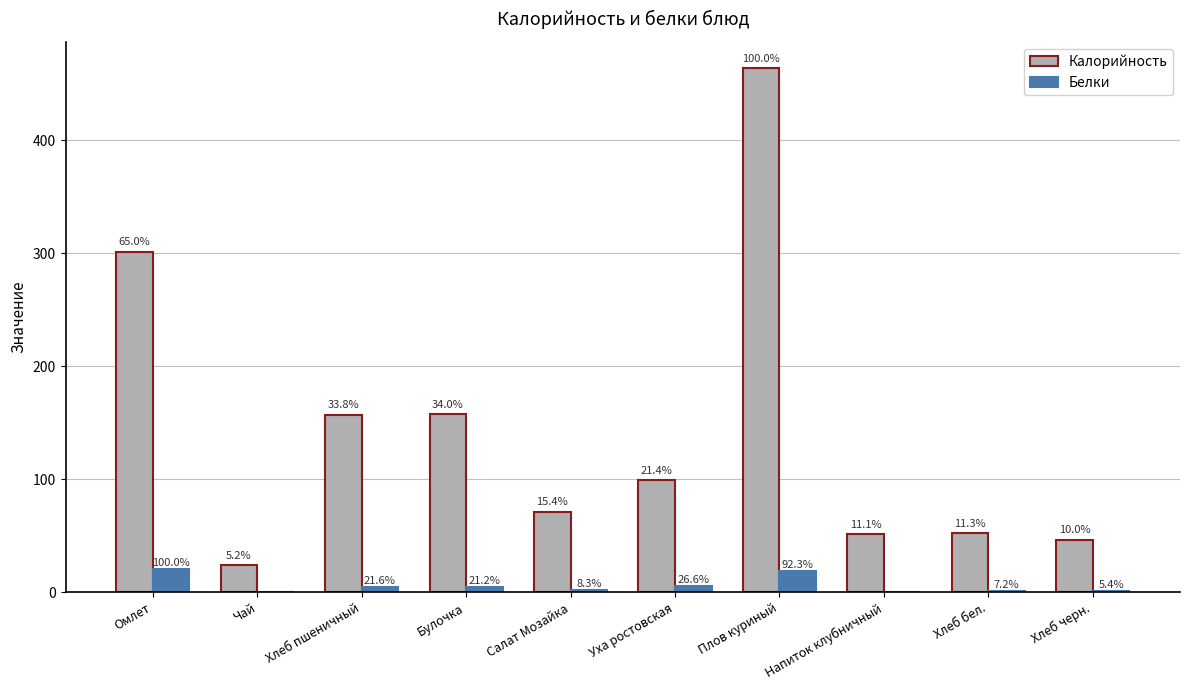

At how many categories does at least one series exceed 86?

5